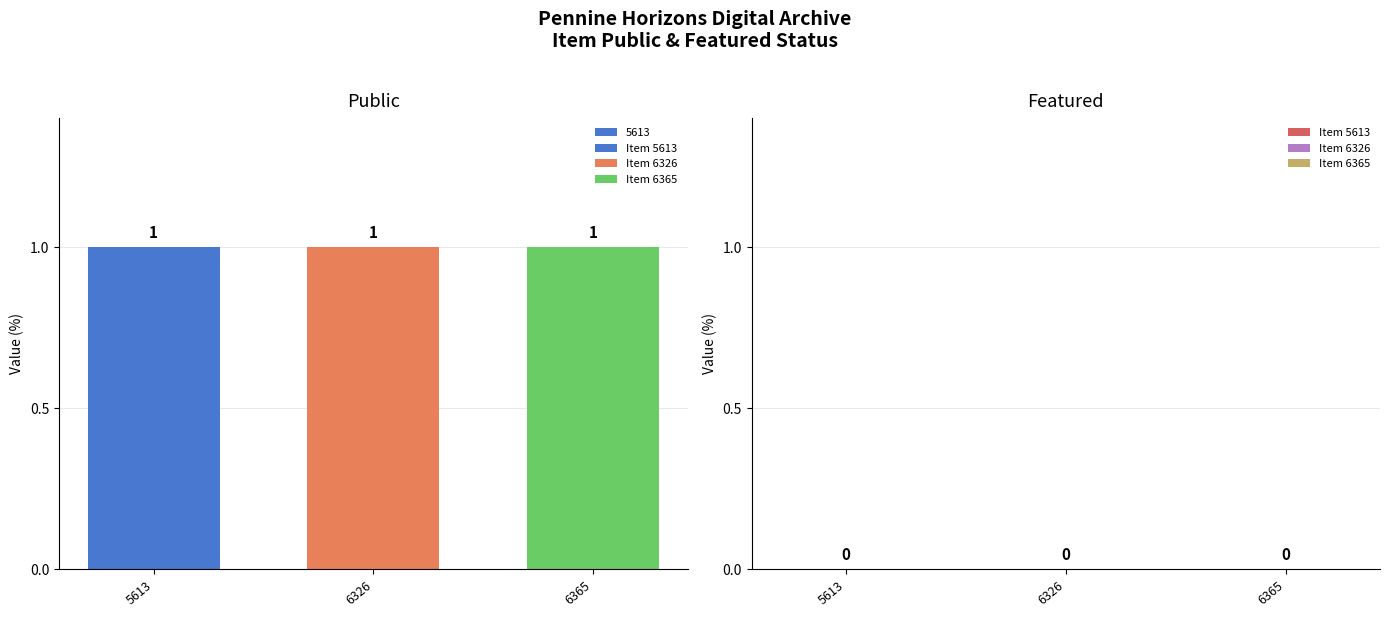

Which category has the lowest value in the featured series?

5613